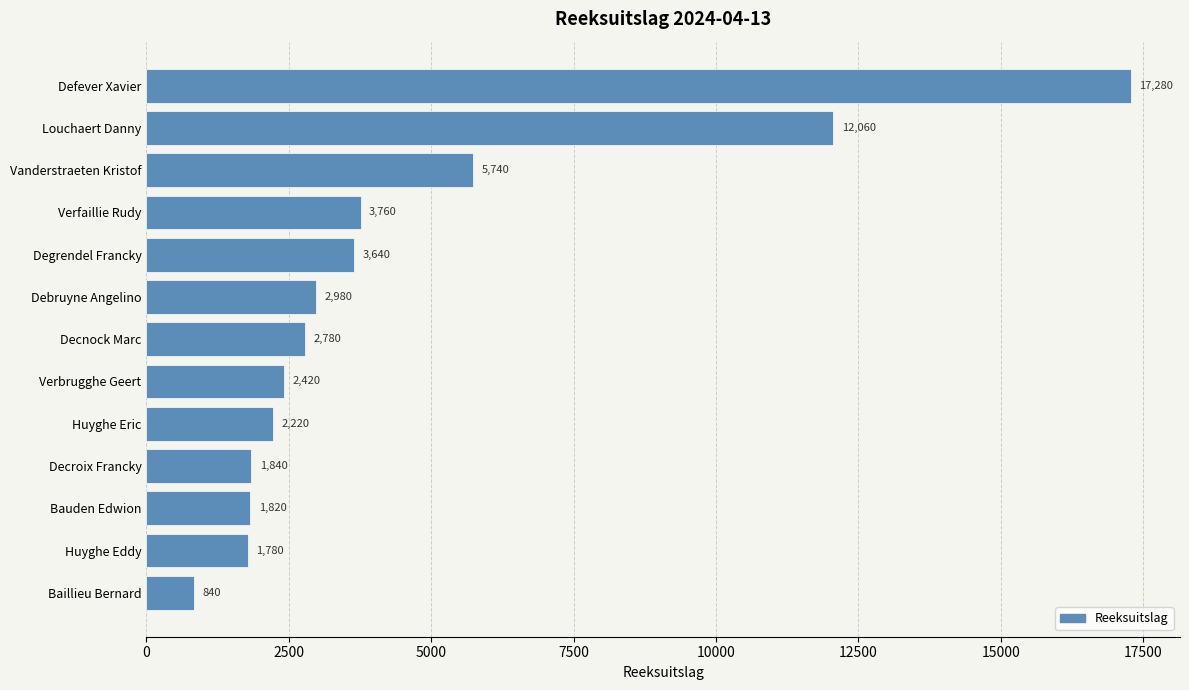

What is the approximate value at Verfaillie Rudy?

3760